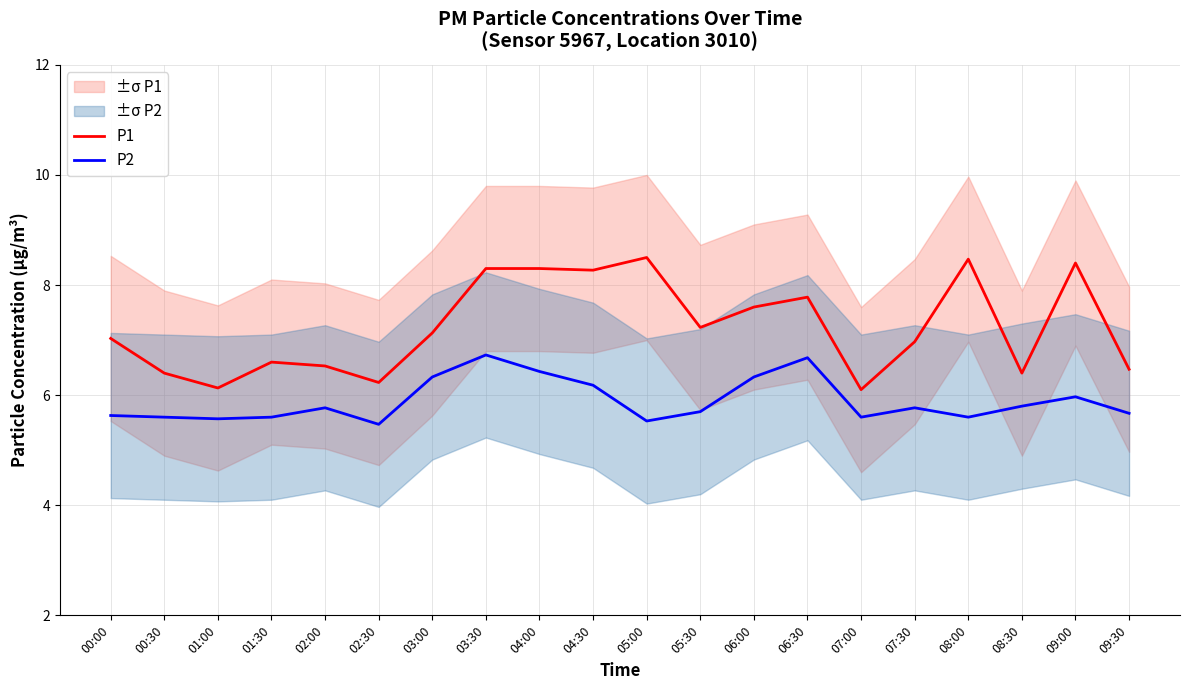

At 02:00, list the series in order from smallest to largest.

P2, P1